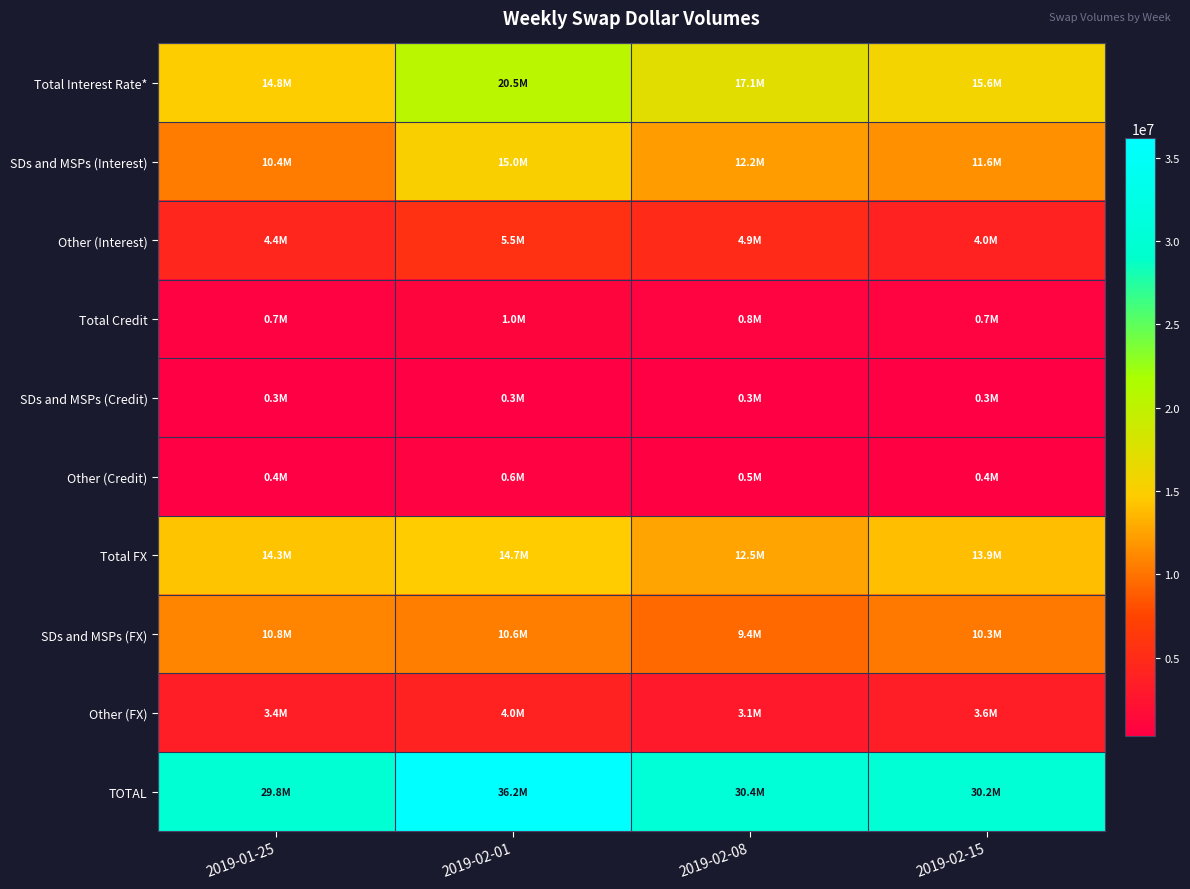

Reading left to right, what are all the values shown in this chart?

Total Interest Rate*: 2019-01-25=14812846	2019-02-01=20522139	2019-02-08=17074181	2019-02-15=15627452
SDs and MSPs (Interest): 2019-01-25=10375681	2019-02-01=15028869	2019-02-08=12156637	2019-02-15=11599240
Other (Interest): 2019-01-25=4437165	2019-02-01=5493271	2019-02-08=4917544	2019-02-15=4028212
Total Credit: 2019-01-25=691635	2019-02-01=970542	2019-02-08=801880	2019-02-15=709951
SDs and MSPs (Credit): 2019-01-25=314917	2019-02-01=337189	2019-02-08=308693	2019-02-15=282766
Other (Credit): 2019-01-25=376718	2019-02-01=633353	2019-02-08=493187	2019-02-15=427185
Total FX: 2019-01-25=14266651	2019-02-01=14670393	2019-02-08=12510659	2019-02-15=13881840
SDs and MSPs (FX): 2019-01-25=10820733	2019-02-01=10635956	2019-02-08=9438022	2019-02-15=10324168
Other (FX): 2019-01-25=3445918	2019-02-01=4034436	2019-02-08=3072637	2019-02-15=3557672
TOTAL: 2019-01-25=29771132	2019-02-01=36163074	2019-02-08=30386720	2019-02-15=30219243